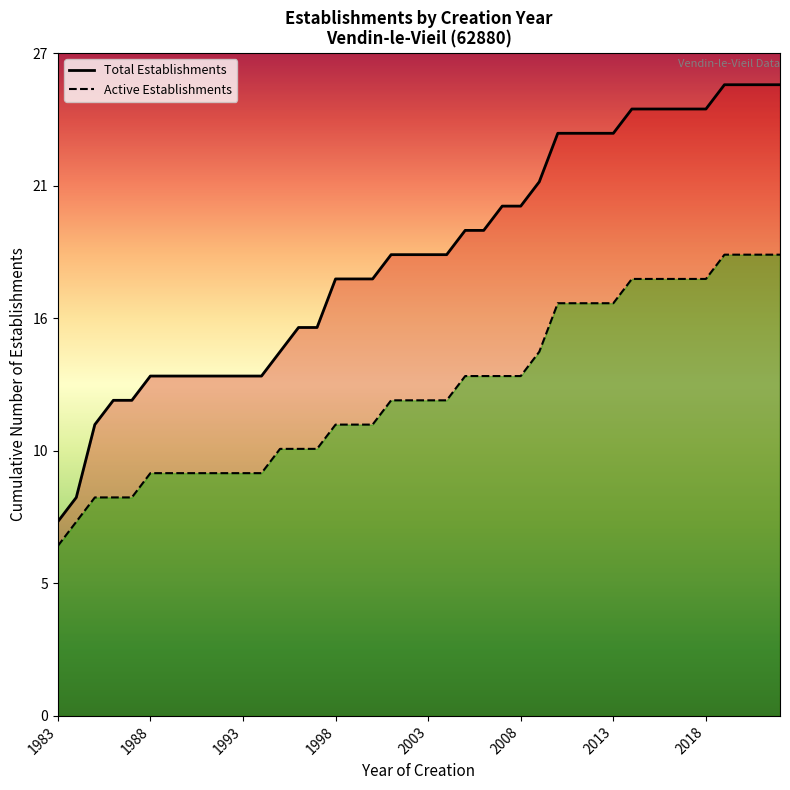

True or false: Total Establishments has more than 0 interior local peaks.

False